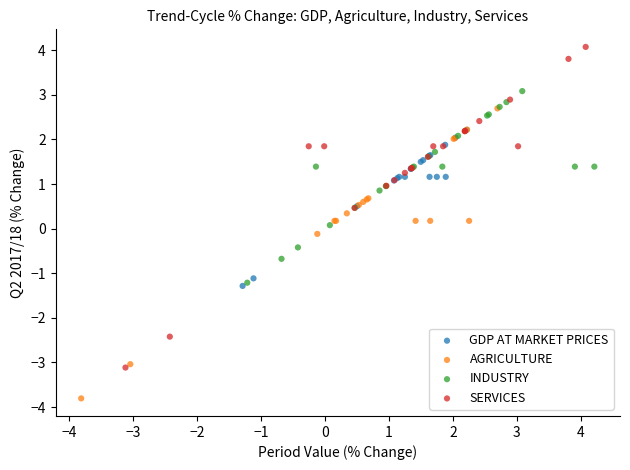

Which series contains the highest Y value?

SERVICES